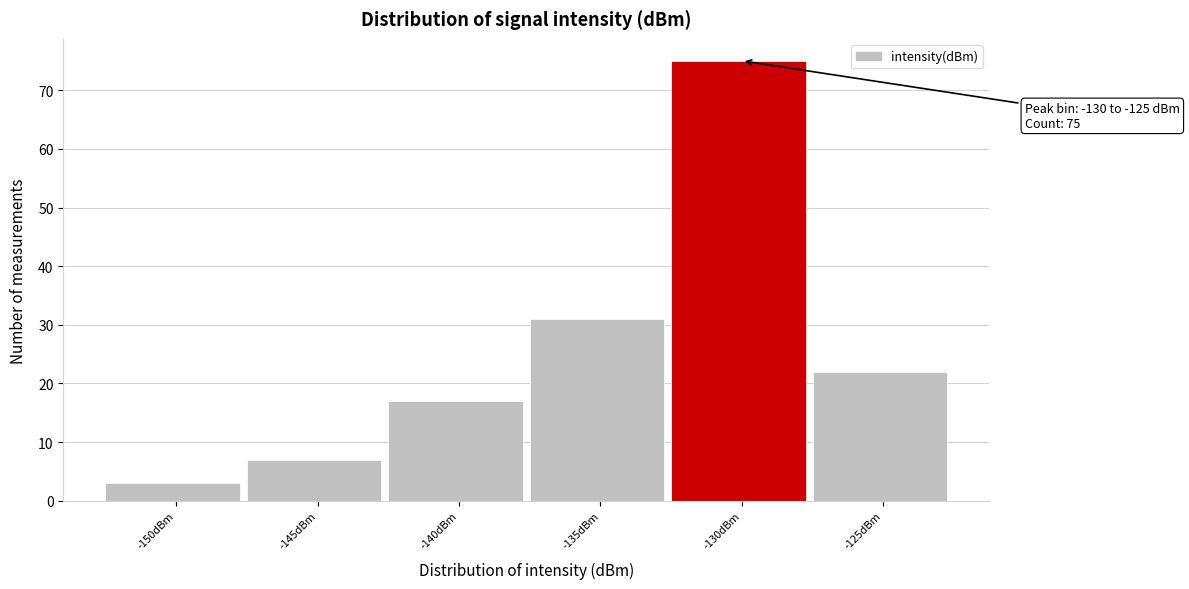

Reading left to right, extract all data points from this chart.

3	7	17	31	75	22